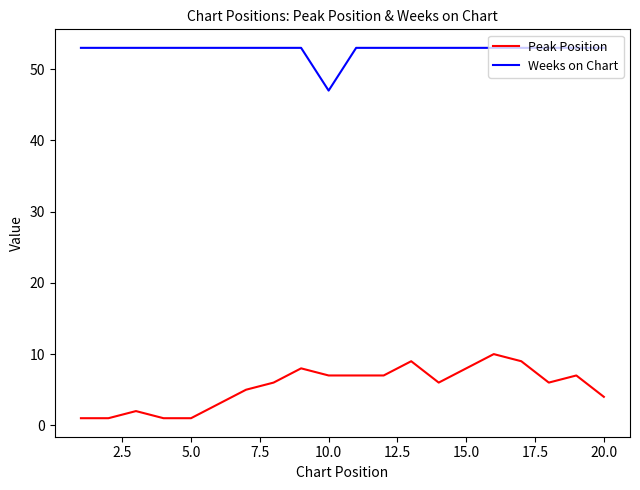

Rank the series by their average value, from highest to lowest.

Weeks on Chart, Peak Position